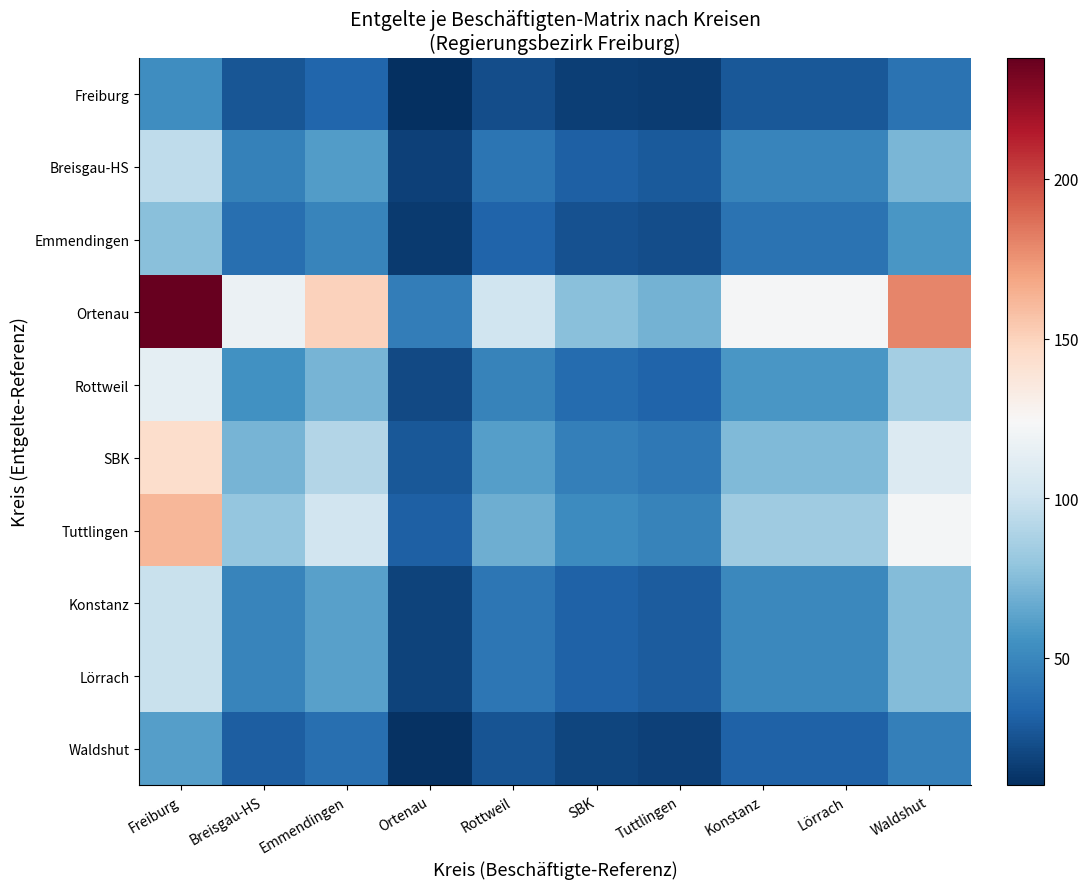

What is the total value across all series at Tuttlingen?

335.5